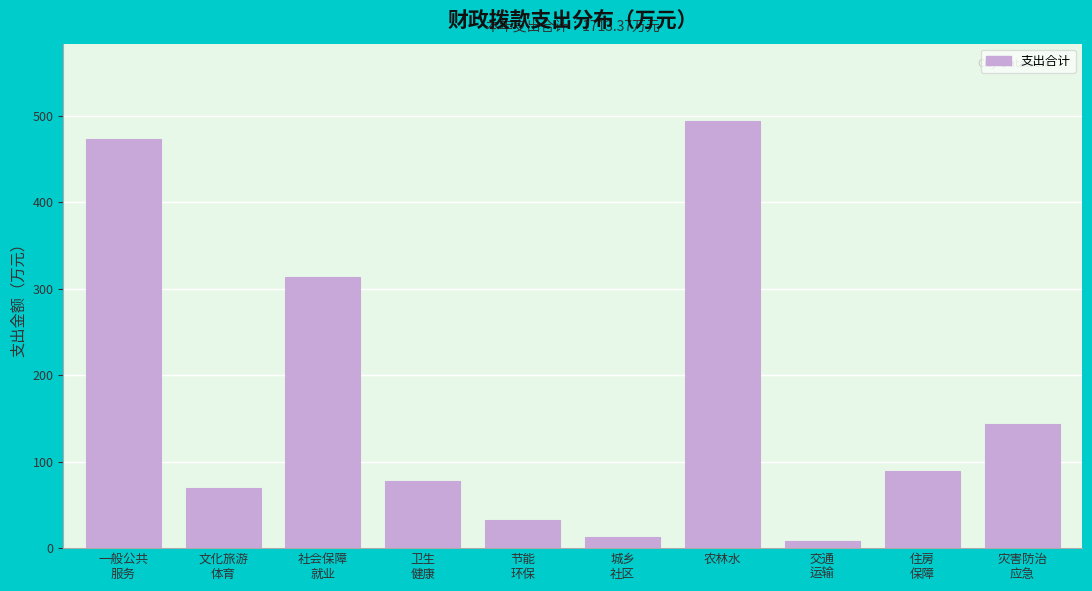

Reading left to right, list all the values displayed in this chart.

473.4	70.0	313.0	77.7	32.3	12.5	494.1	8.6	88.7	143.1